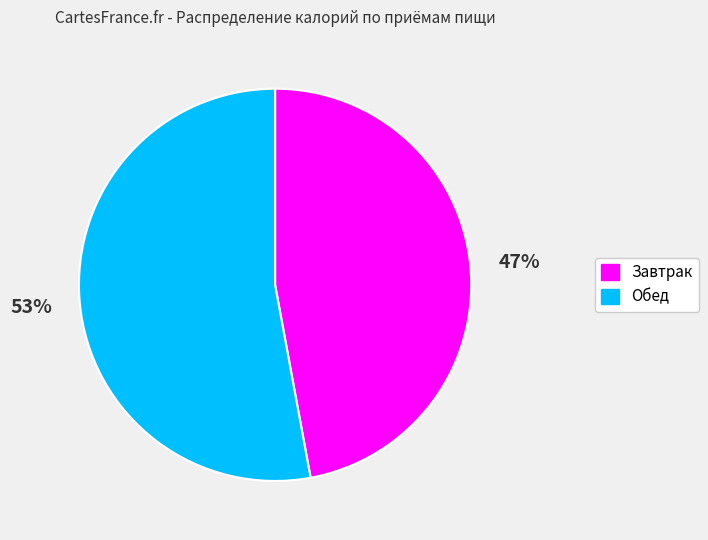

Does Завтрак represent more than half of the total?

No